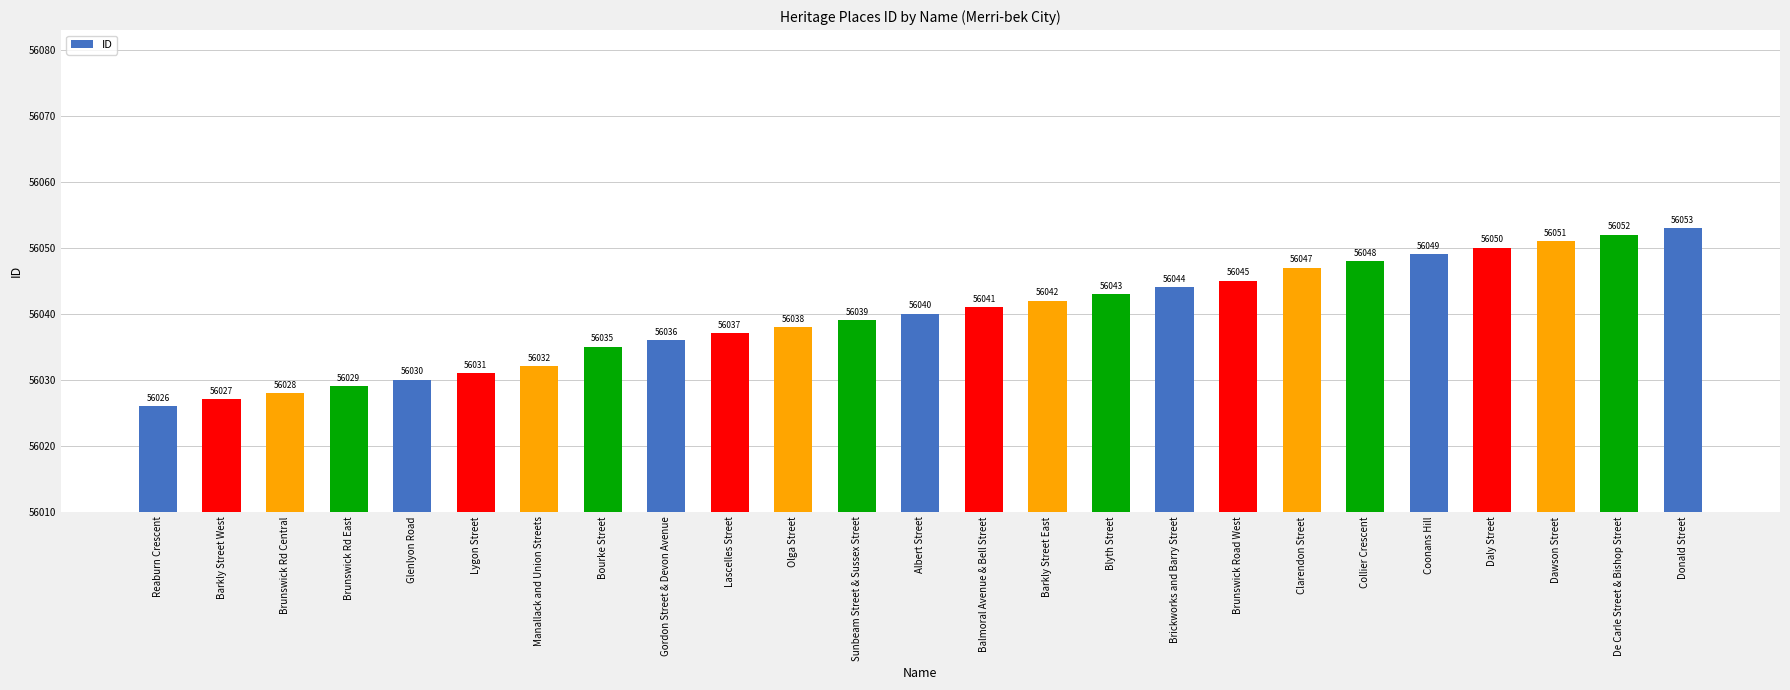

Where is the data nearest to the value 56039?

Sunbeam Street & Sussex Street